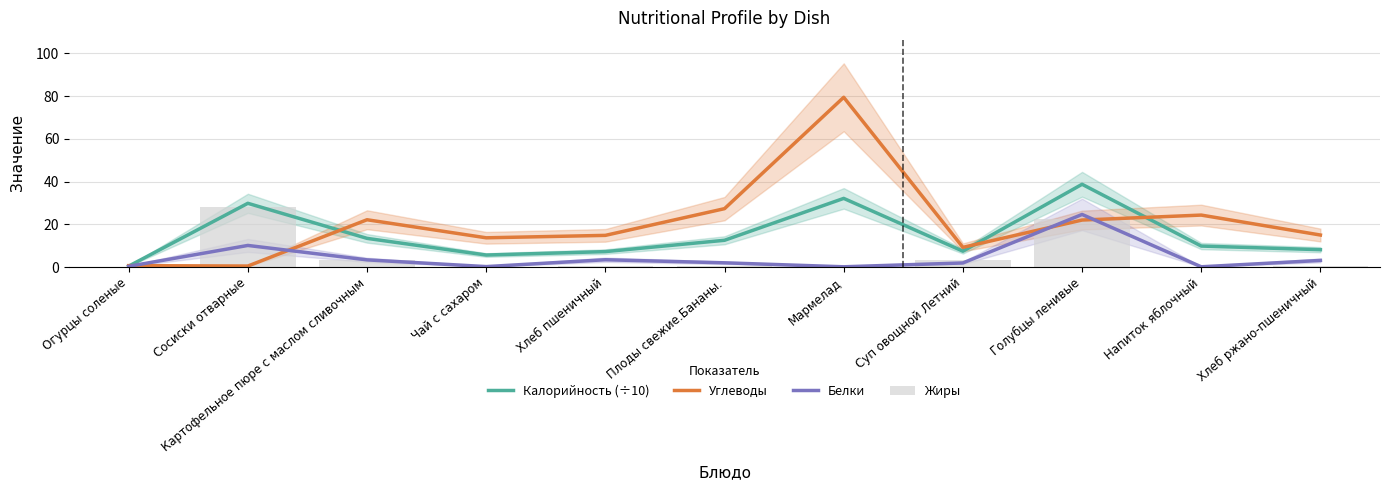

True or false: Жиры has a value of 5.1 at Суп овощной Летний.

False